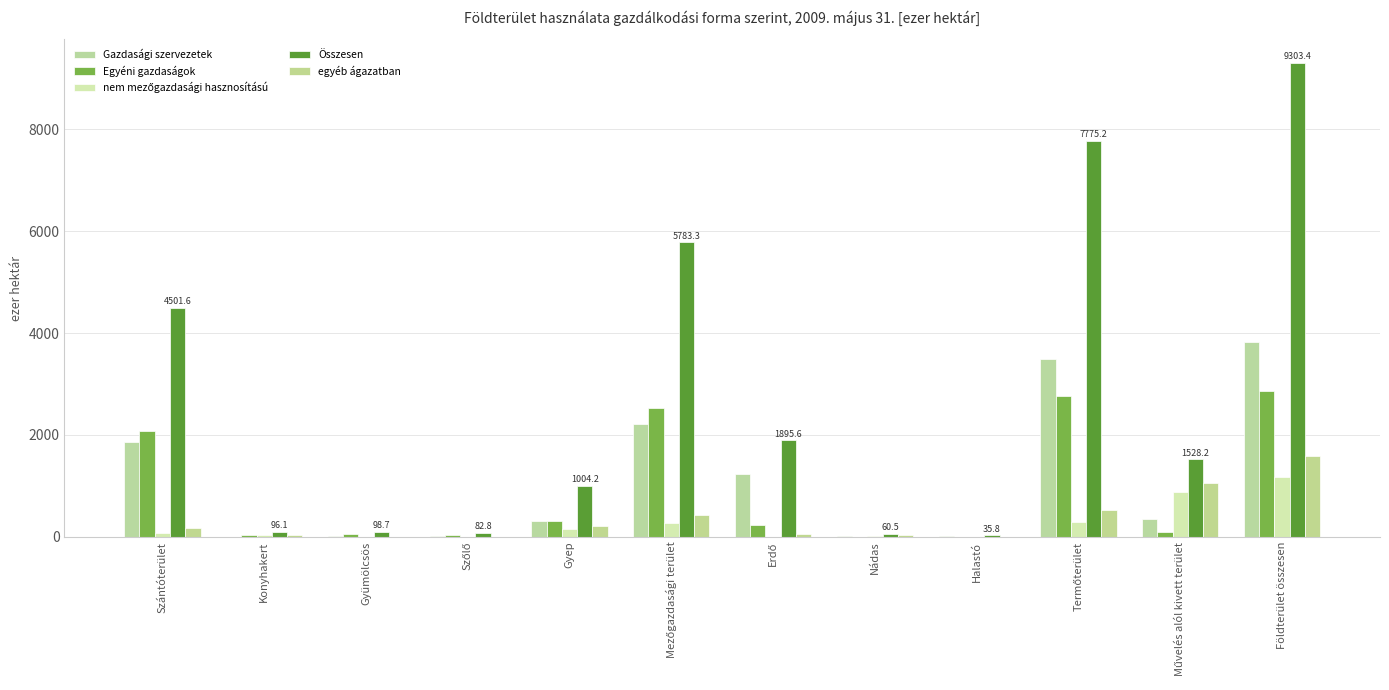

What is the spread (max minus min) of values at Gyep?

852.8